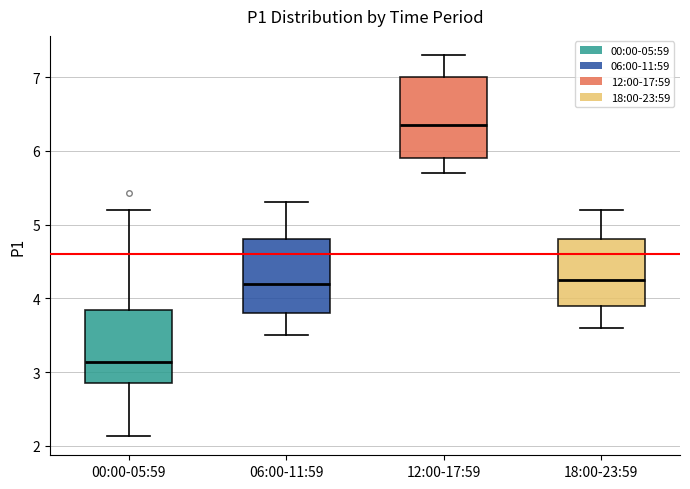

Reading left to right, transcribe this box plot: for each box, give where its median line is, the range the box spans, and where its two whiskers end, as read against the y-axis. The values are not printed on the chart, so give them approximately, as read against the axis.

00:00-05:59: median 3.1, box 2.8 to 3.8, whiskers 2.1 to 5.2
06:00-11:59: median 4.2, box 3.8 to 4.8, whiskers 3.5 to 5.3
12:00-17:59: median 6.4, box 5.9 to 7.0, whiskers 5.7 to 7.3
18:00-23:59: median 4.3, box 3.9 to 4.8, whiskers 3.6 to 5.2